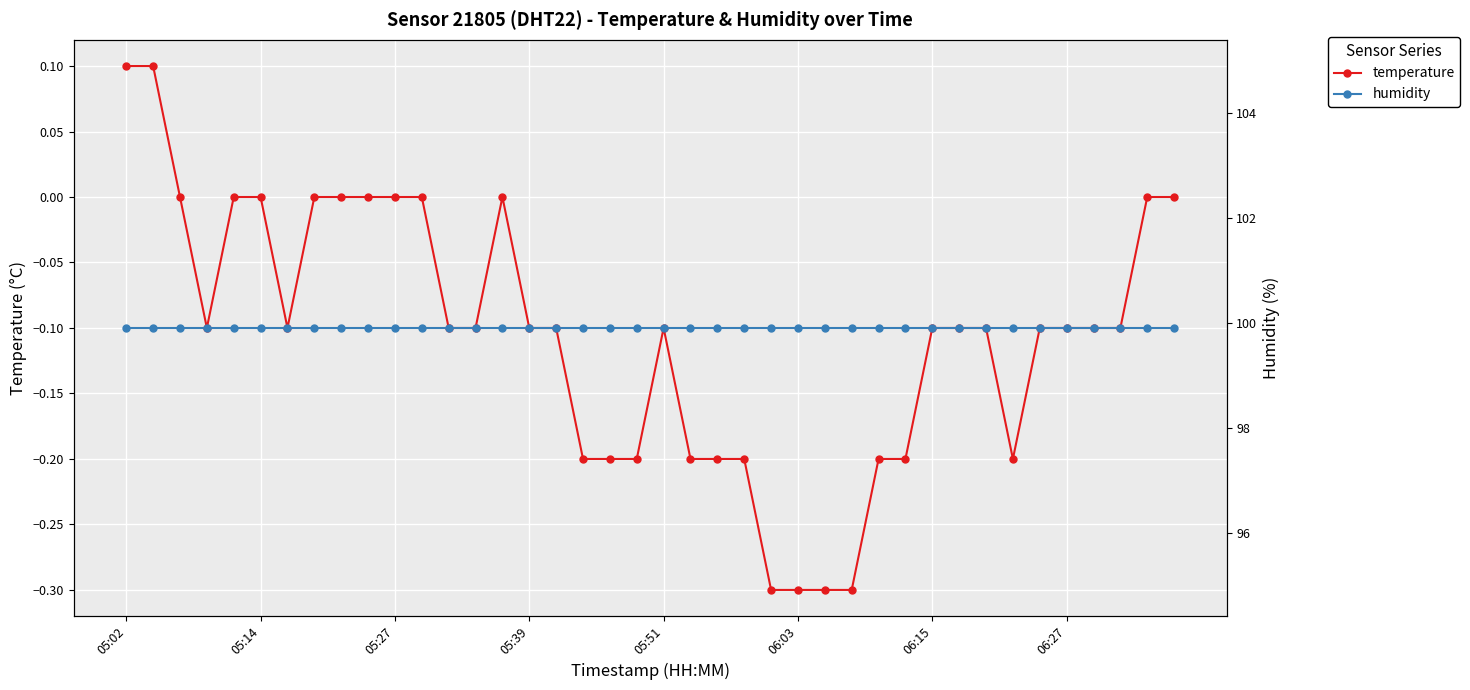

The humidity series shows 34.2 at 06:03. True or false?

False